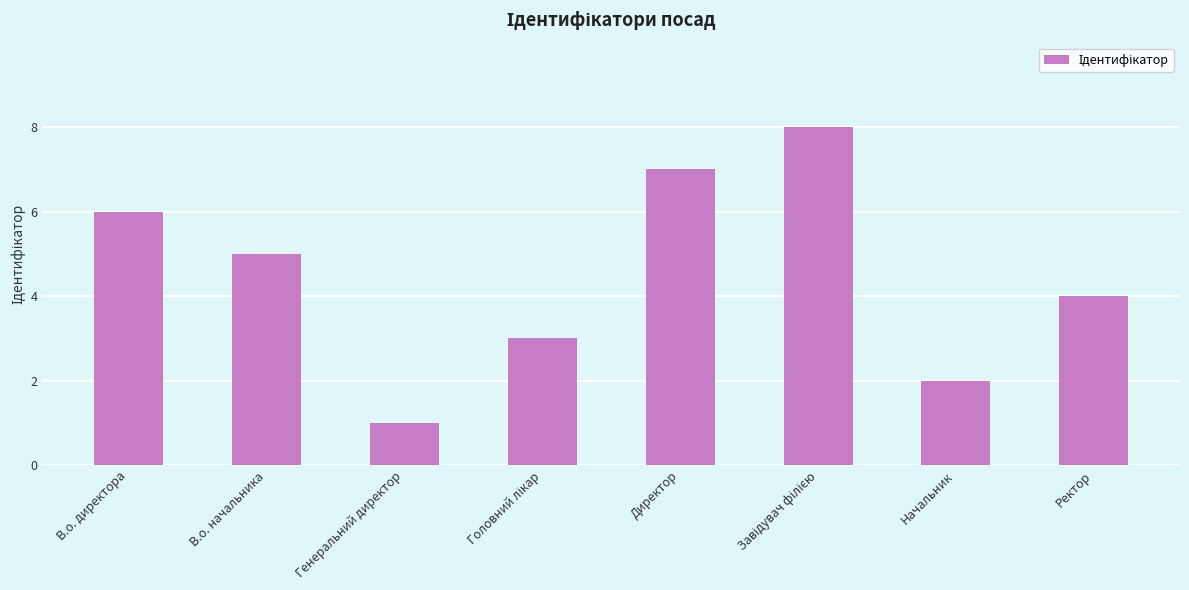

Is it true that the value at Ректор is 2?

False